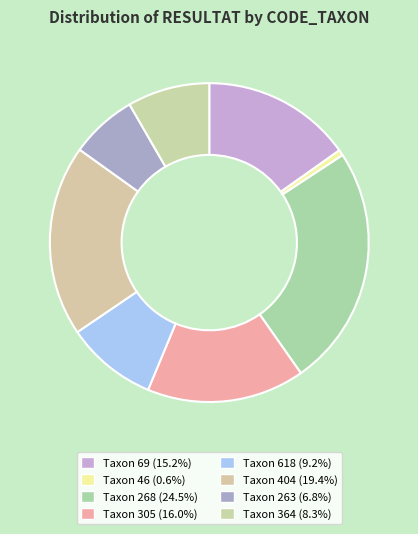

How many segments does this pie chart have?

8